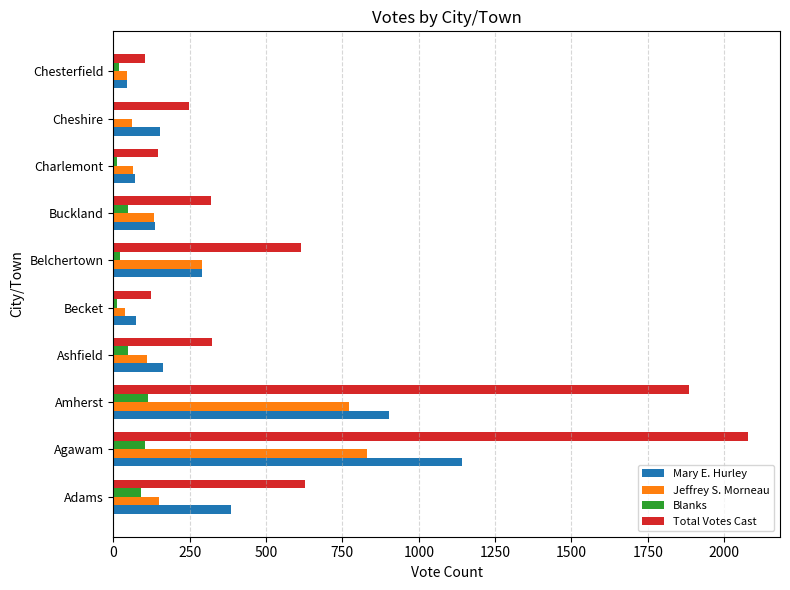

Which series changed the most between Adams and Becket?

Total Votes Cast